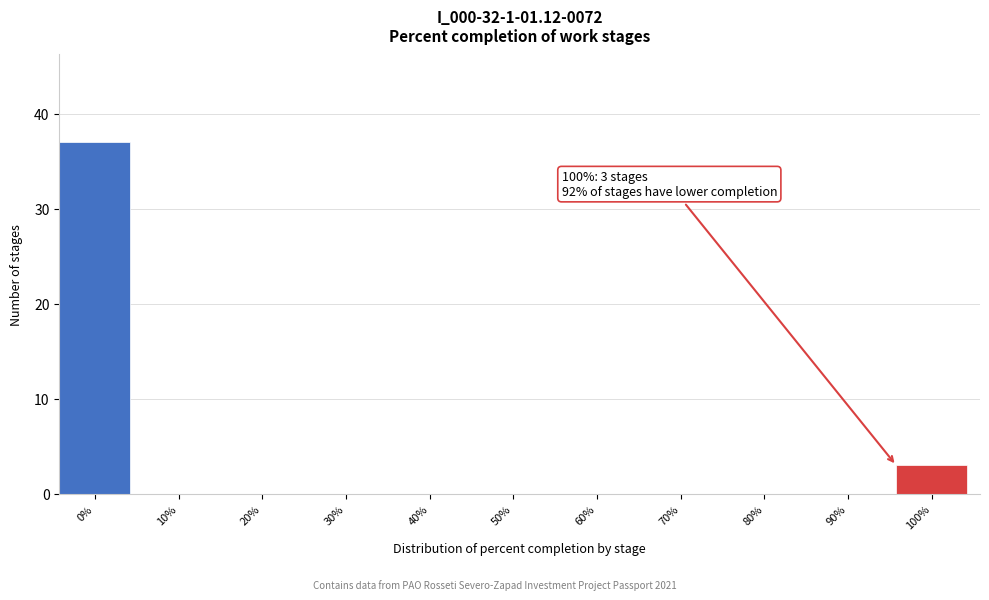

Reading left to right, transcribe all the data shown in this chart.

0%=37	10%=0	20%=0	30%=0	40%=0	50%=0	60%=0	70%=0	80%=0	90%=0	100%=3